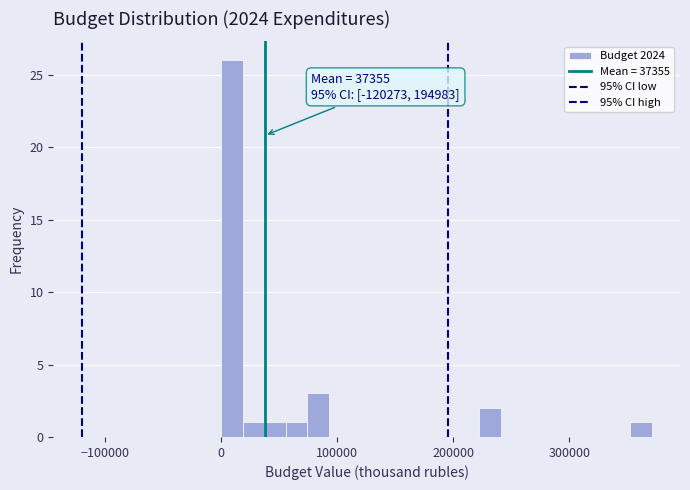

Read against the x-axis, roughly where is the centre of the tallest bar?

10000